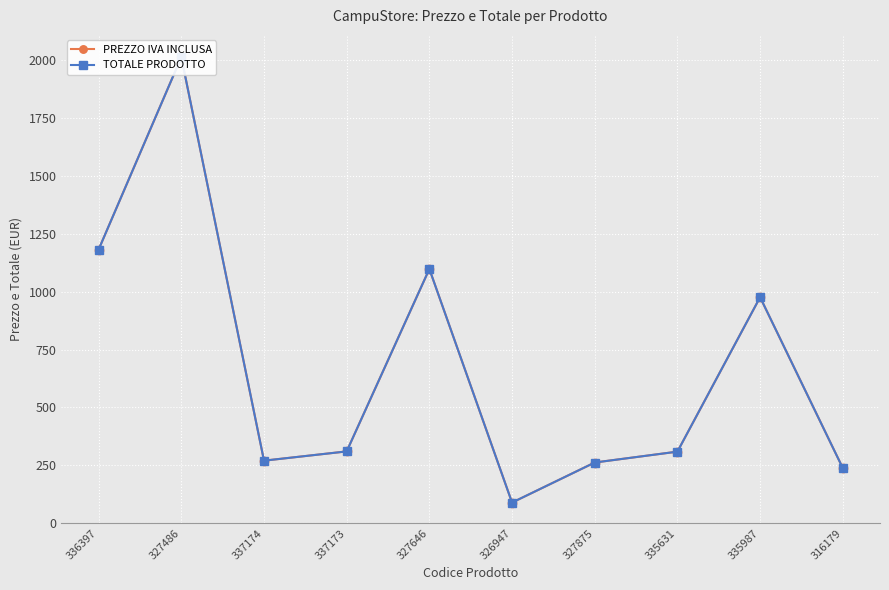

Reading right to left, transcribe all the data shown in this chart.

PREZZO IVA INCLUSA: 316179=238	335987=976	335631=309	327875=262	326947=89	327646=1098	337173=310	337174=270	327486=2013	336397=1182
TOTALE PRODOTTO: 316179=238	335987=976	335631=309	327875=262	326947=89	327646=1098	337173=310	337174=270	327486=2013	336397=1182